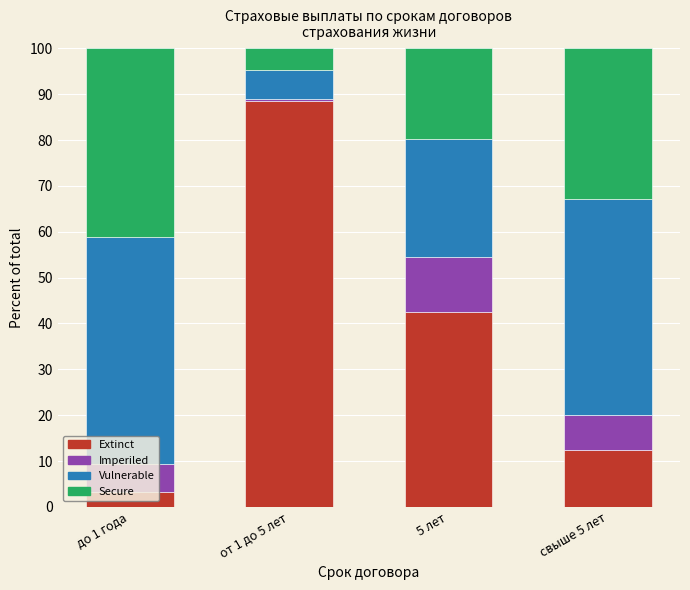

How many series are shown in this chart?

4